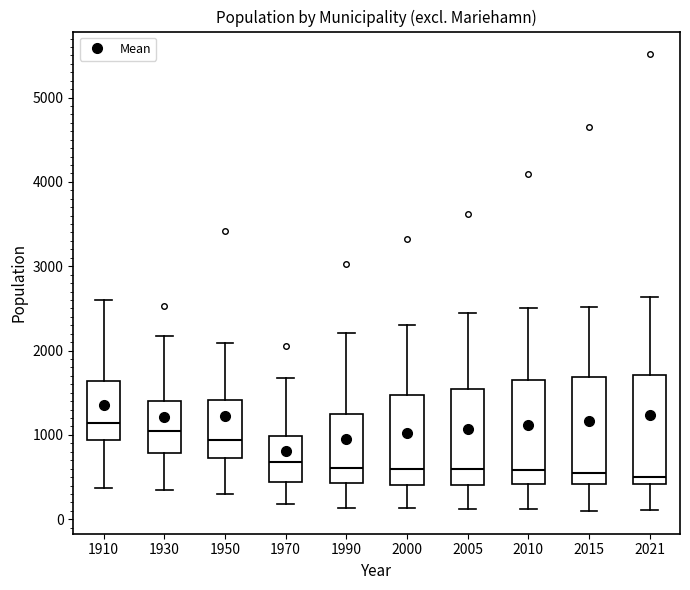

Reading left to right, transcribe this box plot: for each box, give where its median line is, the range the box spans, and where its two whiskers end, as read against the y-axis. The values are not printed on the chart, so give them approximately, as read against the axis.

1910: median 1100, box 900 to 1600, whiskers 400 to 2600
1930: median 1100, box 800 to 1400, whiskers 300 to 2200
1950: median 900, box 700 to 1400, whiskers 300 to 2100
1970: median 700, box 400 to 1000, whiskers 200 to 1700
1990: median 600, box 400 to 1300, whiskers 100 to 2200
2000: median 600, box 400 to 1500, whiskers 100 to 2300
2005: median 600, box 400 to 1500, whiskers 100 to 2400
2010: median 600, box 400 to 1700, whiskers 100 to 2500
2015: median 600, box 400 to 1700, whiskers 100 to 2500
2021: median 500, box 400 to 1700, whiskers 100 to 2600